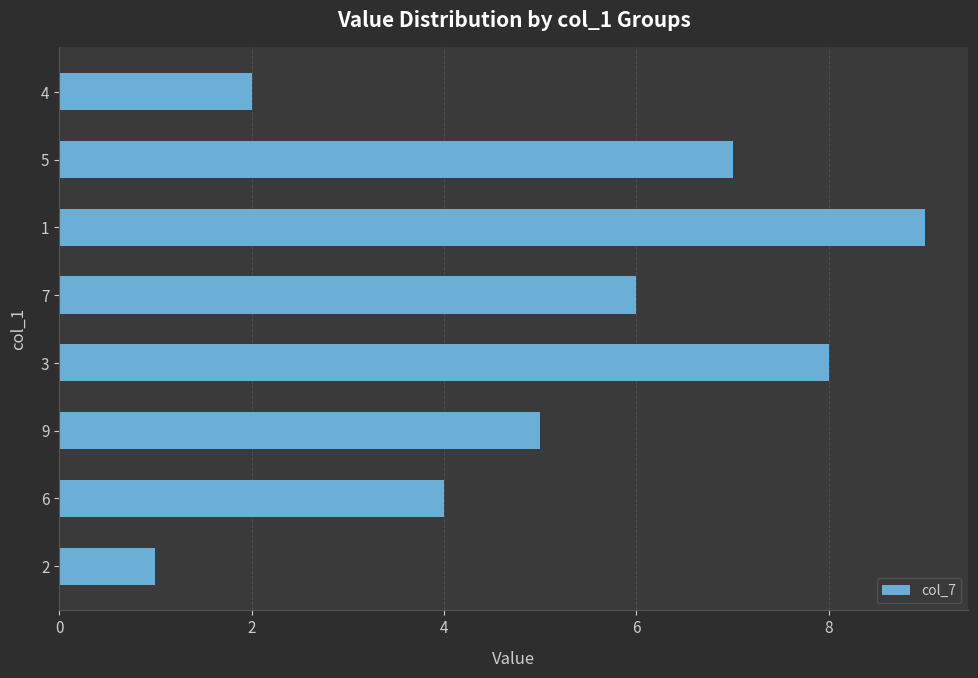

True or false: the data shows 8 at 7.

False